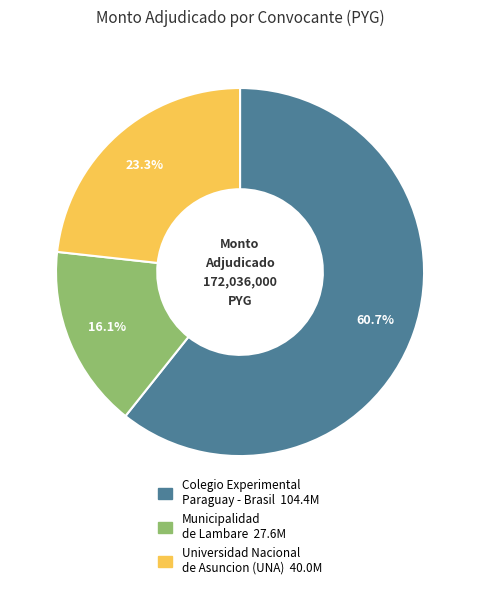

Is there any slice that represents more than half of the pie?

Yes